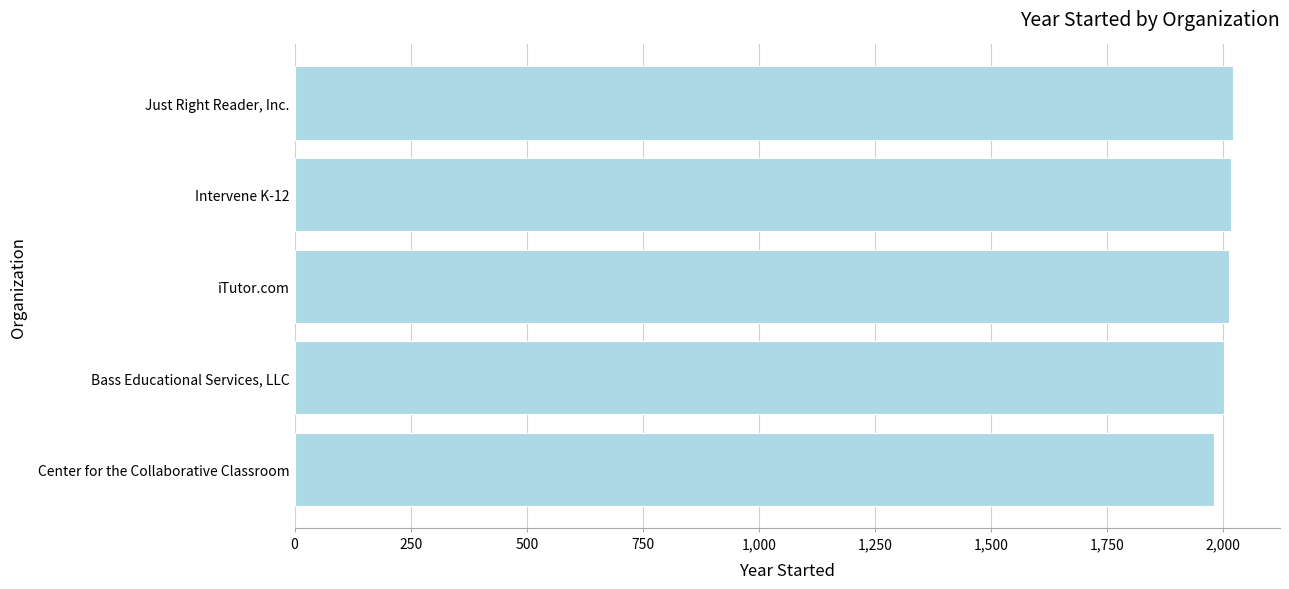

Is it true that the value at Center for the Collaborative Classroom is 1980?

True